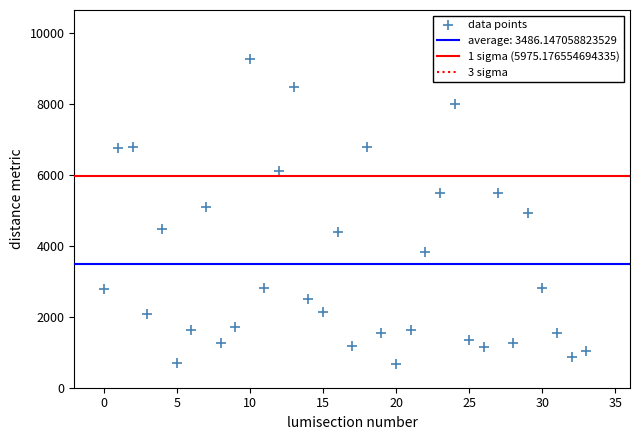

What is the range of Y values (max minus min)?

8610